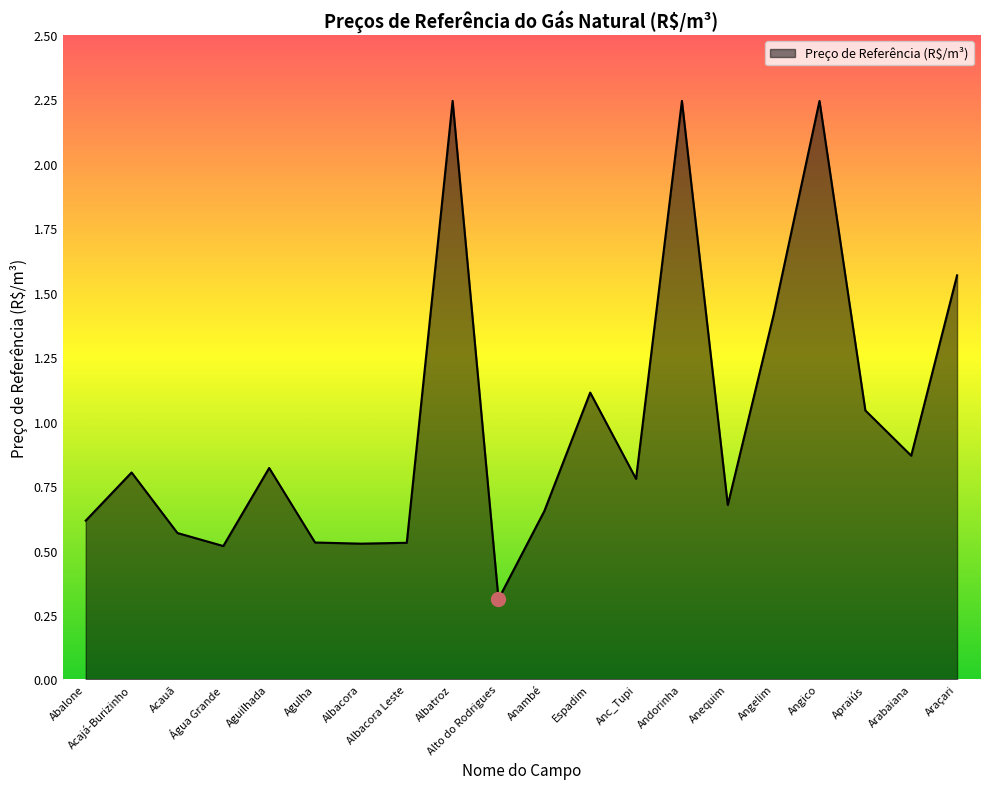

True or false: the data has more than 0 interior local peaks.

True